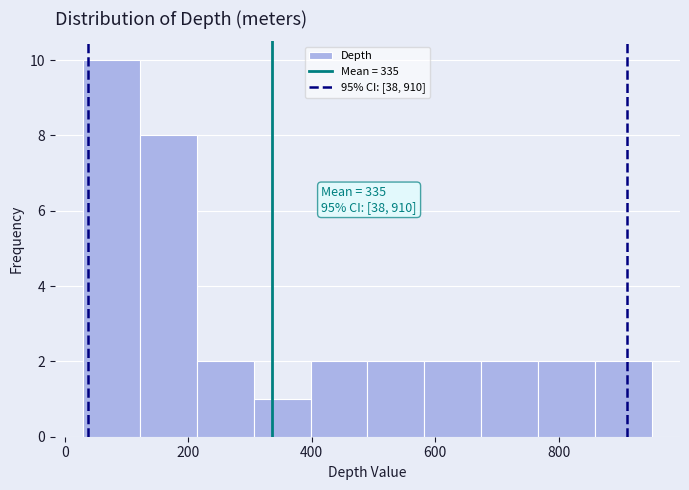

Which range on the x-axis has the tallest bar?

30 to 122